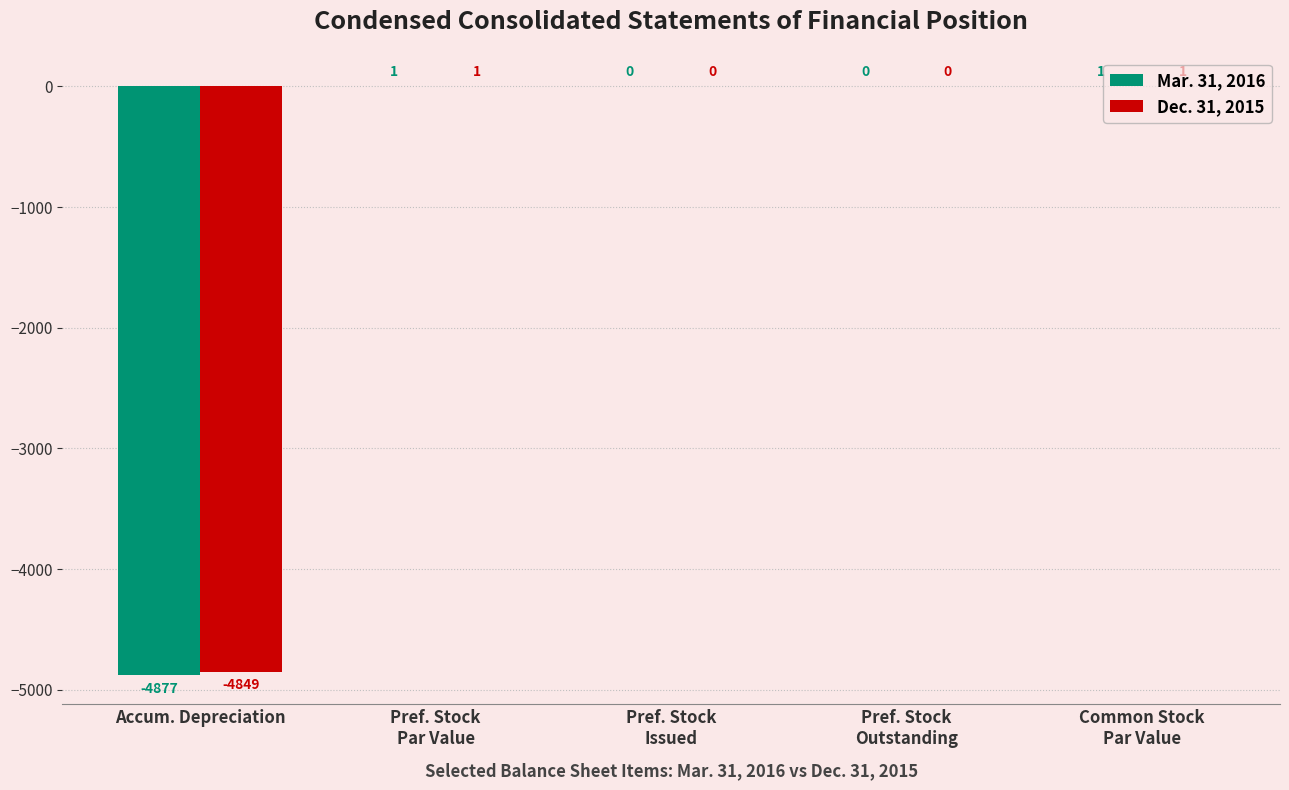

Which series has the largest total across all categories?

Dec. 31, 2015